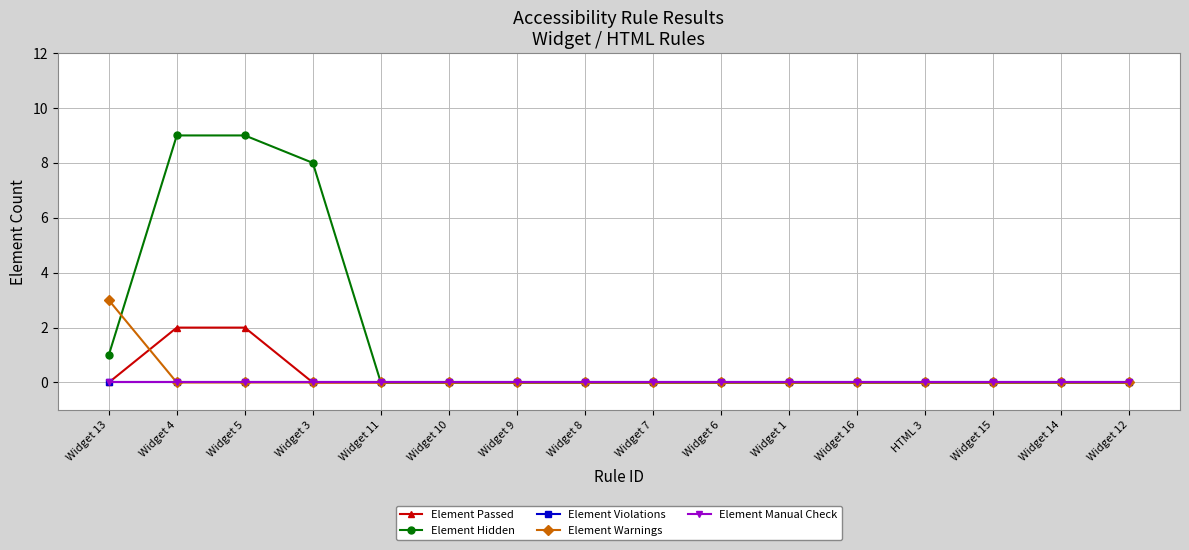

Is this an area chart (filled region under the line)?

No